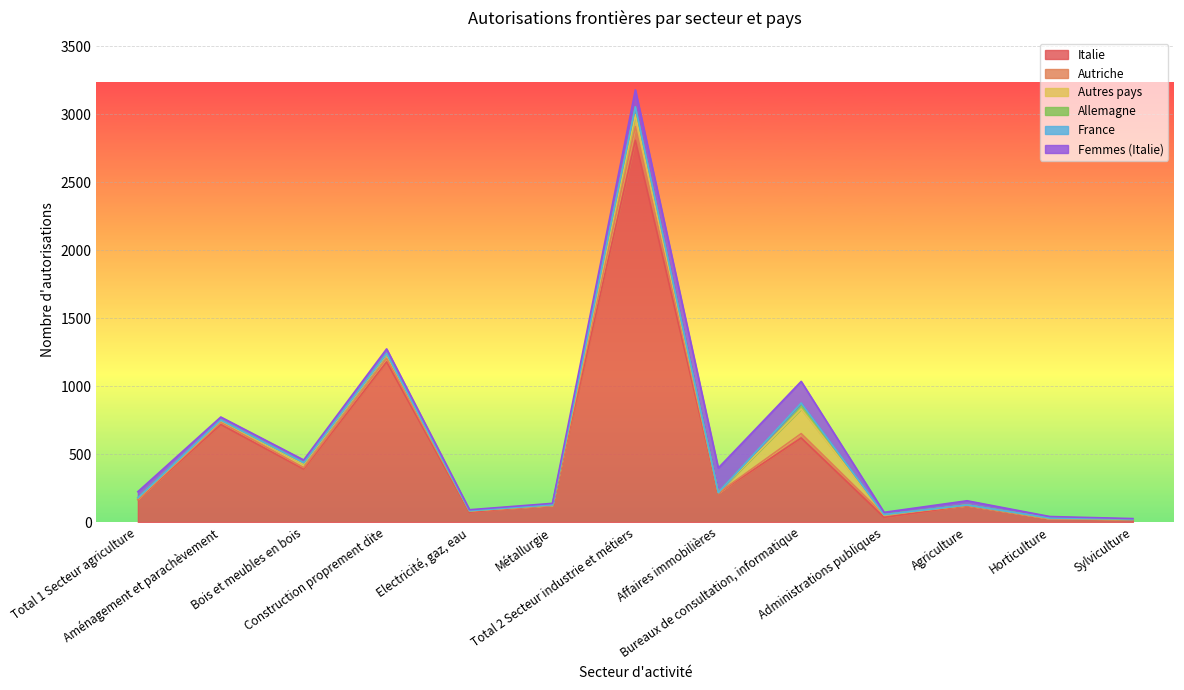

Where is the first local maximum for Autres pays?

Construction proprement dite